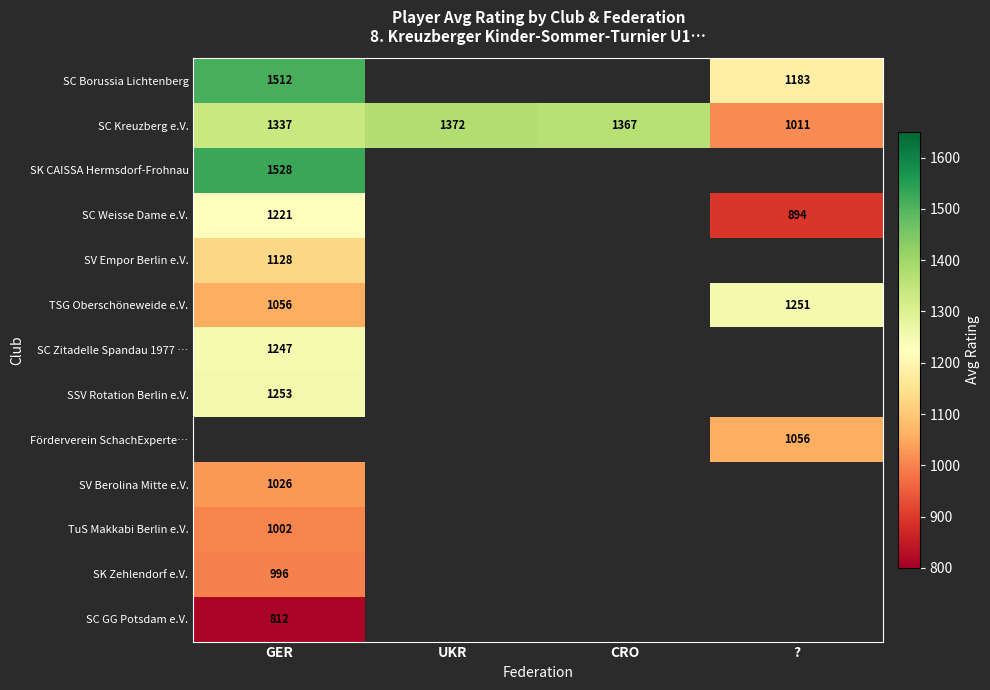

What is the difference between the maximum and minimum values in the SC Kreuzberg e.V. series?

361.0